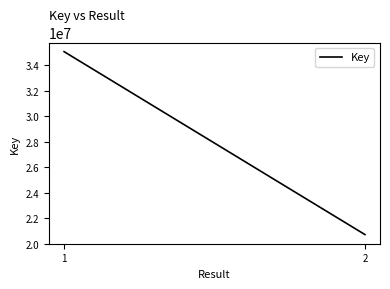

How many values are between 20713833 and 35057882?

2